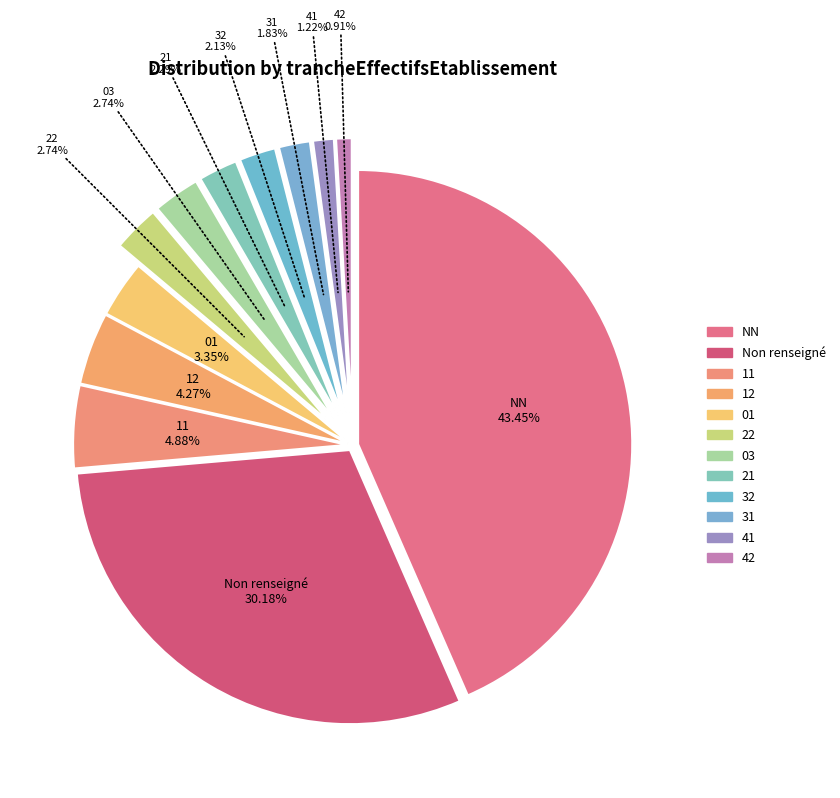

What percentage is the 01 slice, to the nearest percent?

3%